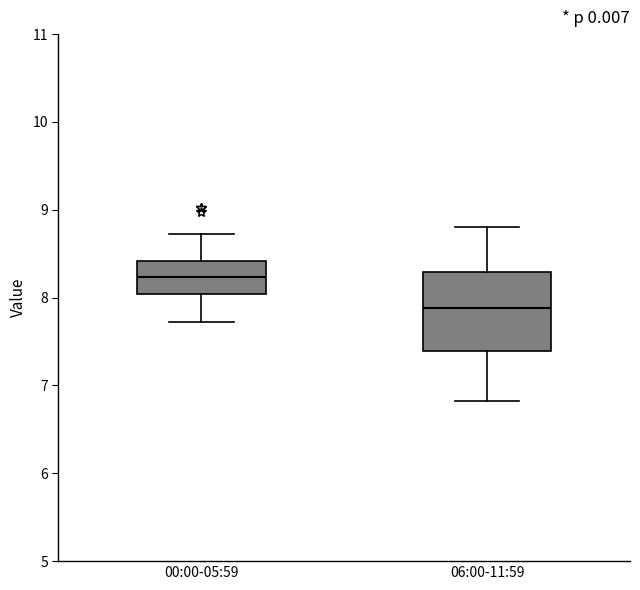

Reading left to right, read every box against the y-axis: the position of its median line, the range the box covers, and the ends of its whiskers. The values are not printed on the chart, so give them approximately, as read against the axis.

00:00-05:59: median 8.2, box 8.0 to 8.4, whiskers 7.7 to 8.7
06:00-11:59: median 7.9, box 7.4 to 8.3, whiskers 6.8 to 8.8